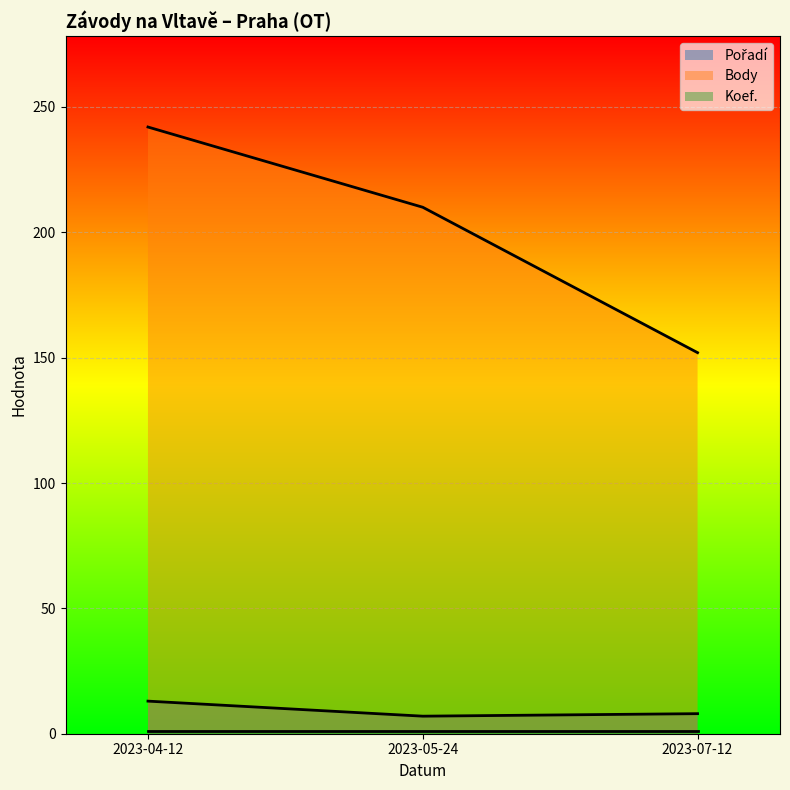

What is the value of the Body point at the 1st from the left?

242